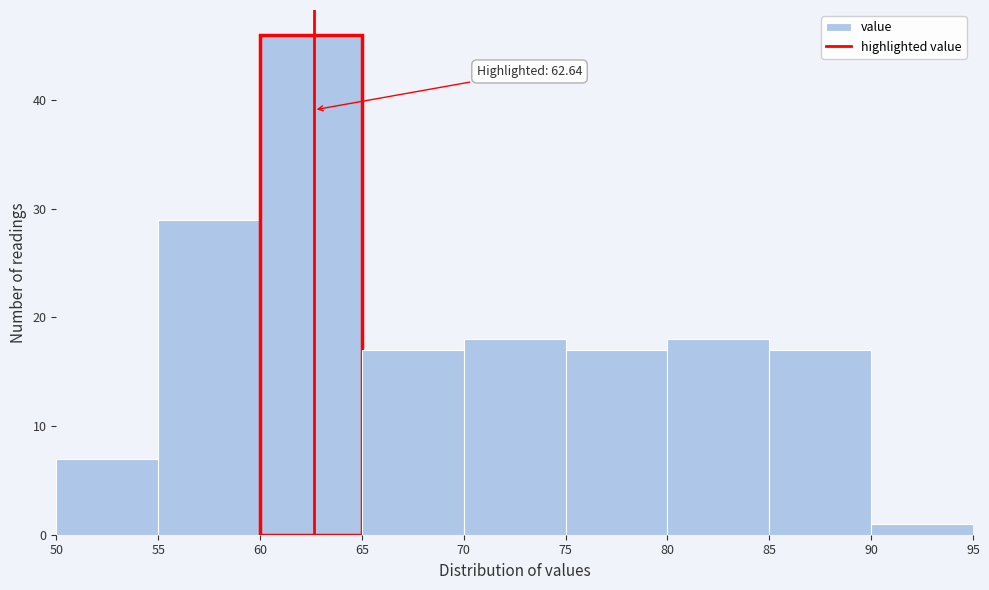

Over which range of the x-axis is the bar tallest?

60 to 65